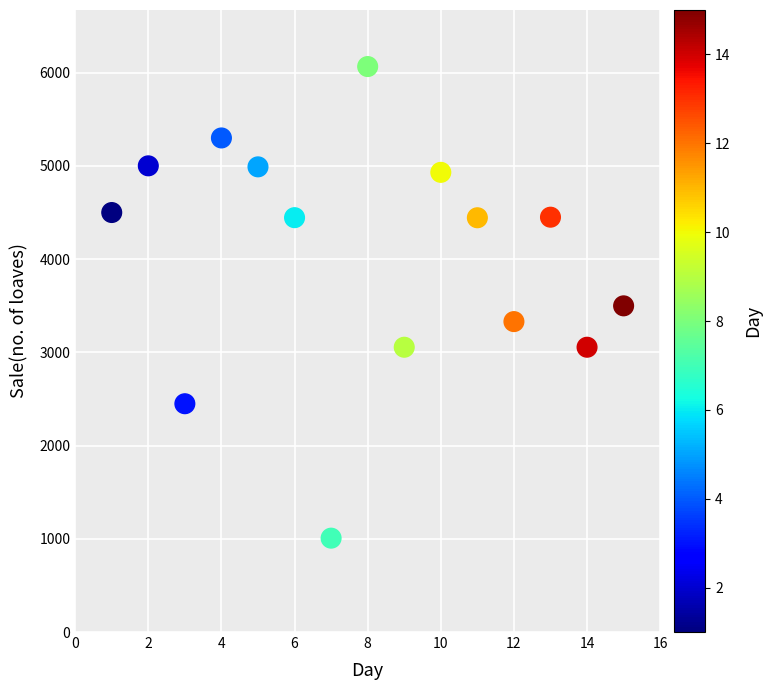

What is the range of X values (max minus min)?

14